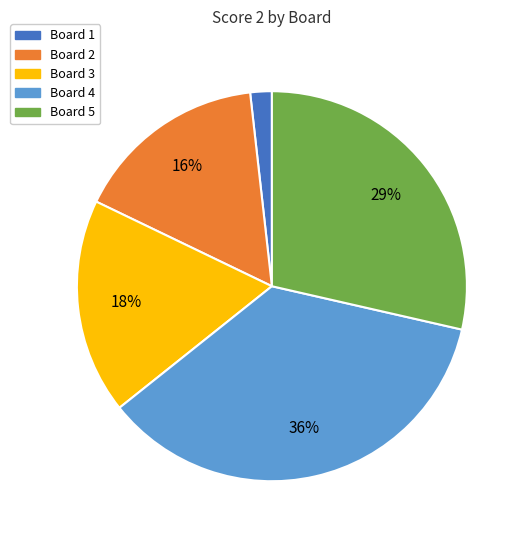

To the nearest percent, what is the average slice percentage?

20%